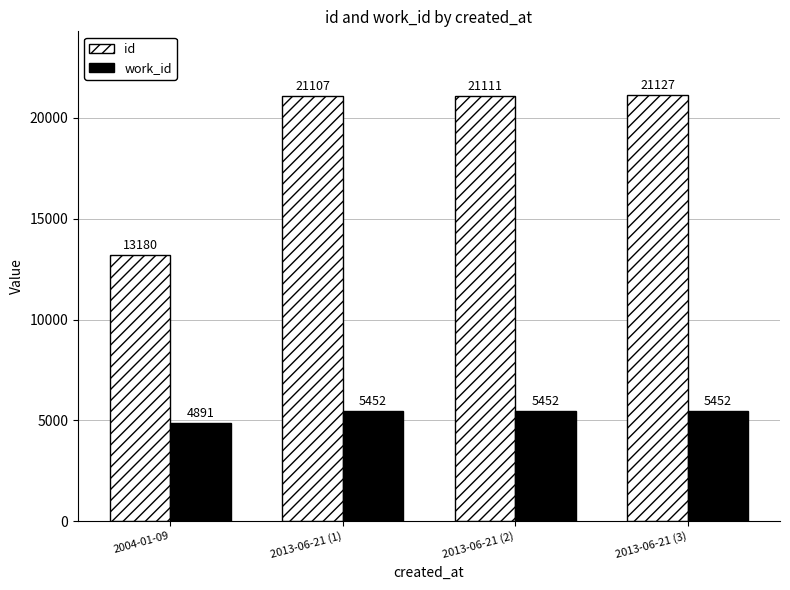

The value of work_id at 2013-06-21 (3) is 5452. True or false?

True